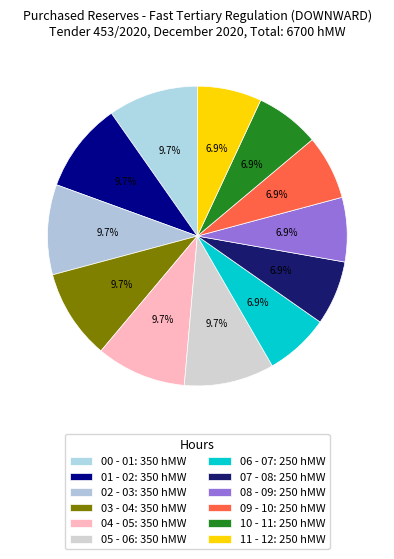

Does 10 - 11 represent more than half of the total?

No